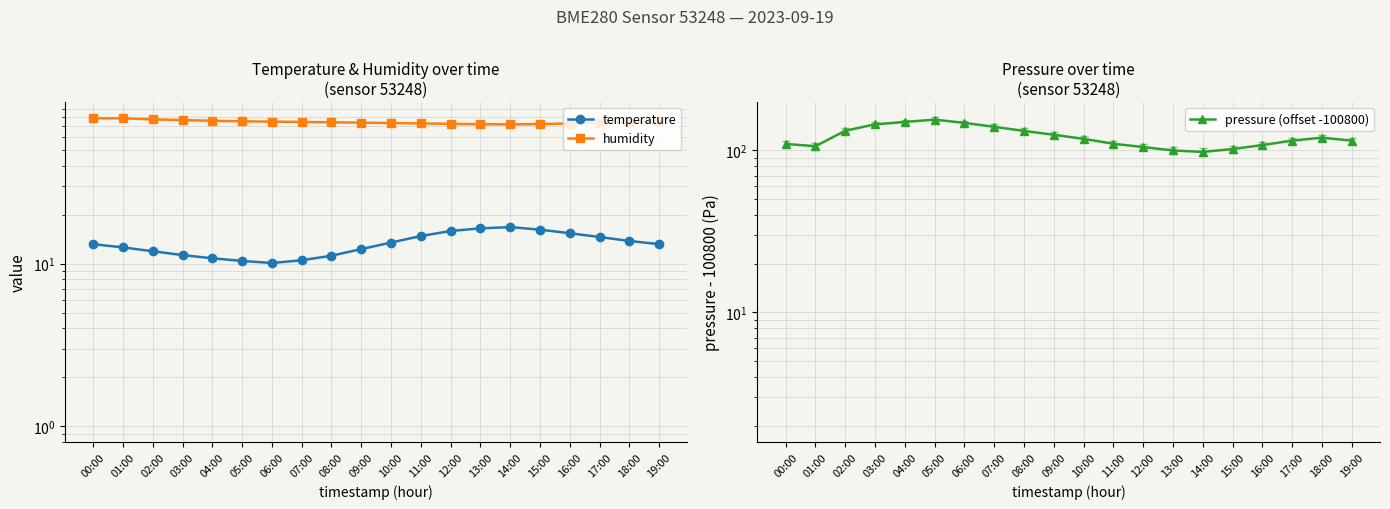

What is the sum of the temperature values at 06:00 and 18:00?

23.9